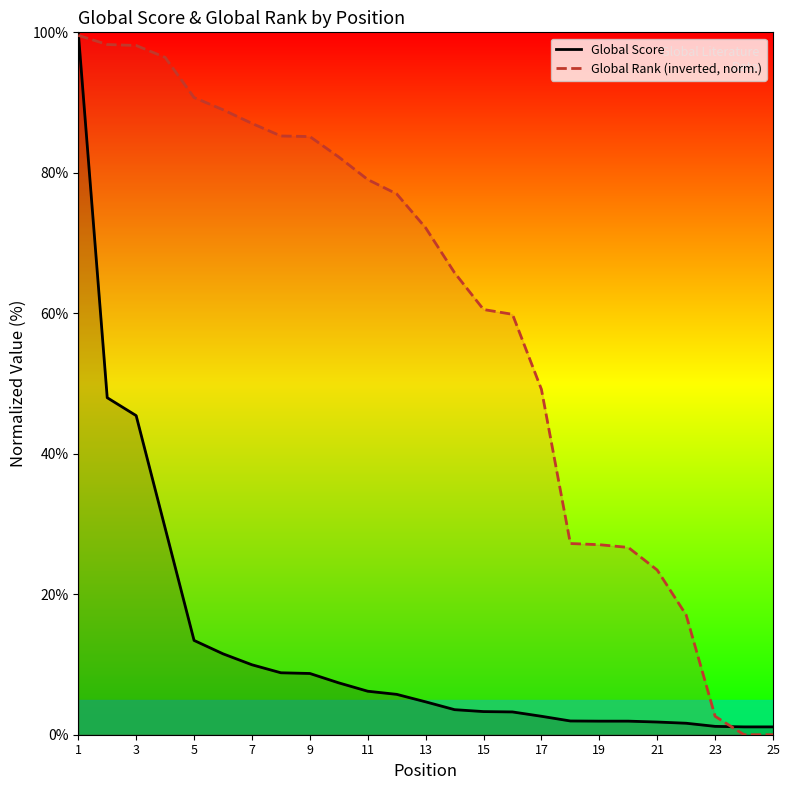

List the series in order of their overall mean, highest first.

Global Rank (inverted, norm.), Global Score